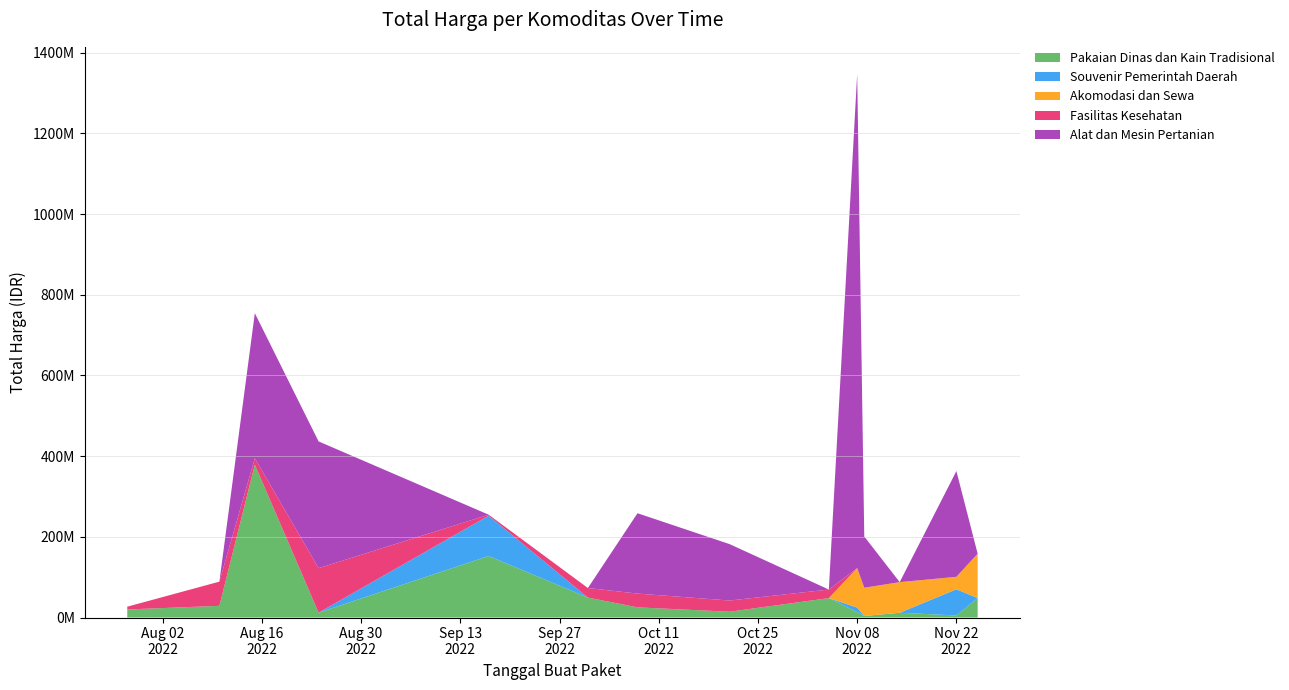

Reading left to right, what are all the values shown in this chart?

Pakaian Dinas dan Kain Tradisional: 19950000	29000000	379075000	12000000	152477000	49478000	25200000	14400000	48140000	13442000	3825000	11800000	5093000	48140000
Souvenir Pemerintah Daerah: 0	0	0	0	100000000	0	0	0	0	11100000	0	0	65000000	0
Akomodasi dan Sewa: 0	0	0	0	0	0	0	0	0	98000000	70000000	75920000	30800000	110000000
Fasilitas Kesehatan: 6936000	59935000	15787200	110389990	2395750	23680800	34132505	27720000	21231000	0	0	0	0	0
Alat dan Mesin Pertanian: 0	0	359500000	314121780	0	0	199200000	139800000	0	1224682000	127000000	0	262118150	0